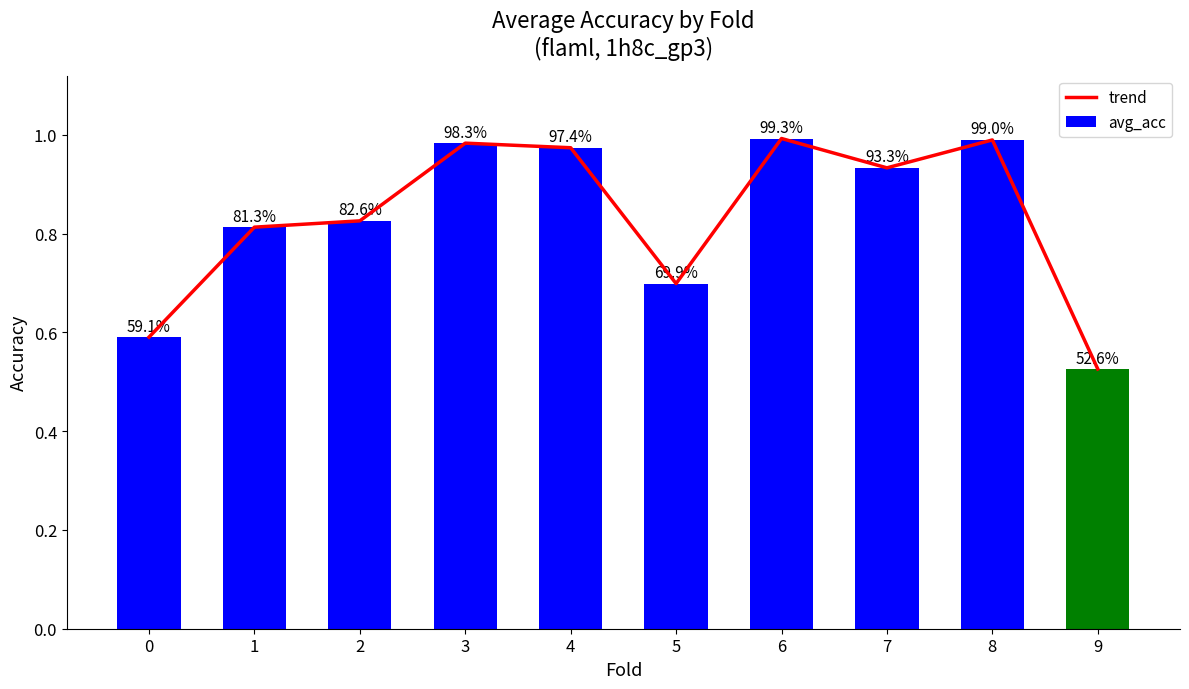

What are all the series names shown in the legend?

trend, avg_acc